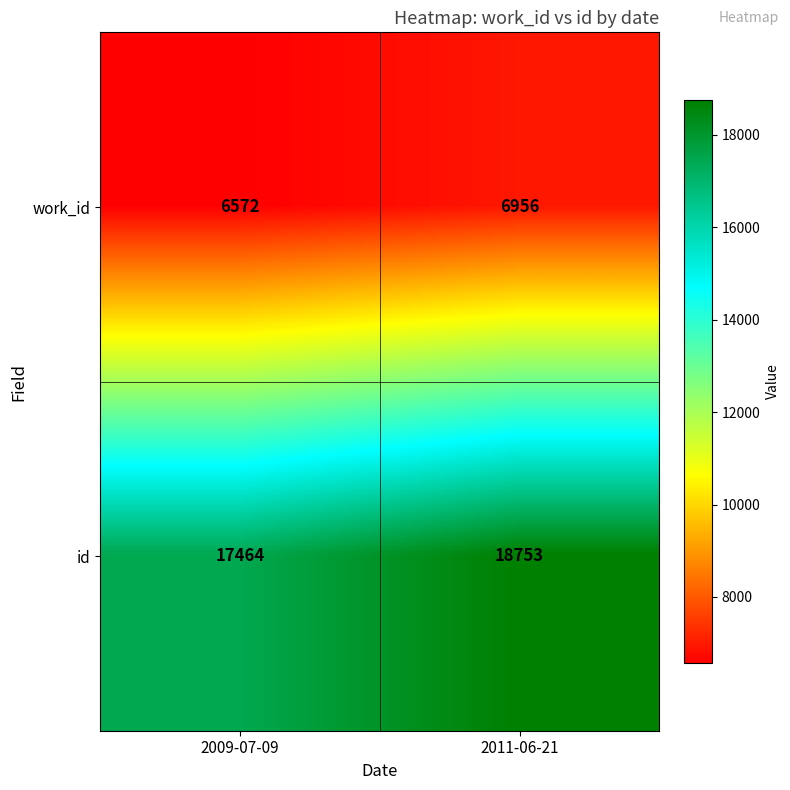

What is the maximum value shown in the chart?

18753